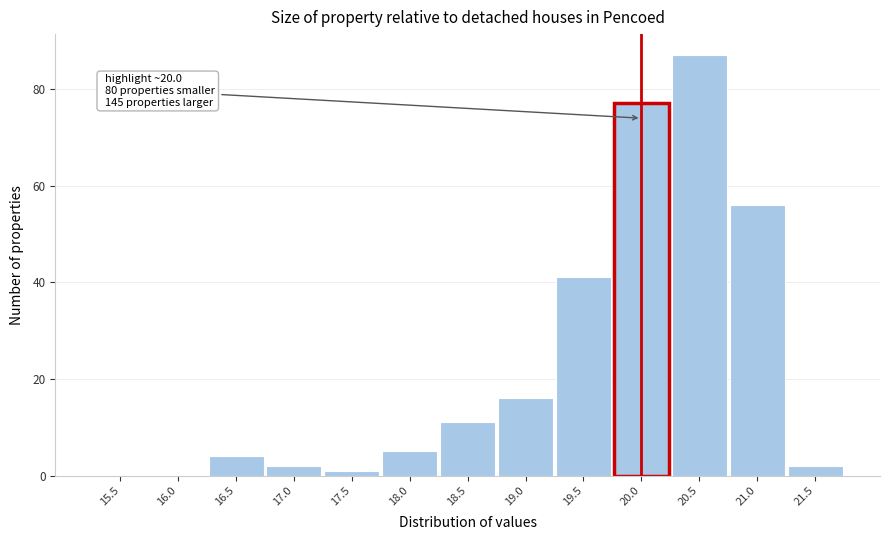

Reading left to right, transcribe all the data shown in this chart.

15.5=0	16.0=0	16.5=4	17.0=2	17.5=1	18.0=5	18.5=11	19.0=16	19.5=41	20.0=77	20.5=87	21.0=56	21.5=2